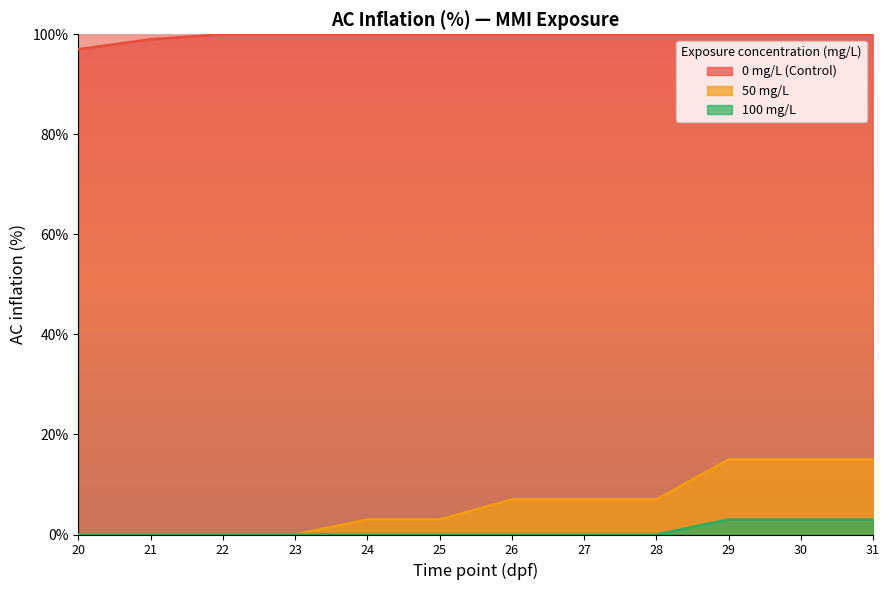

True or false: 100 mg/L has more than 2 points higher than both neighbors.

False